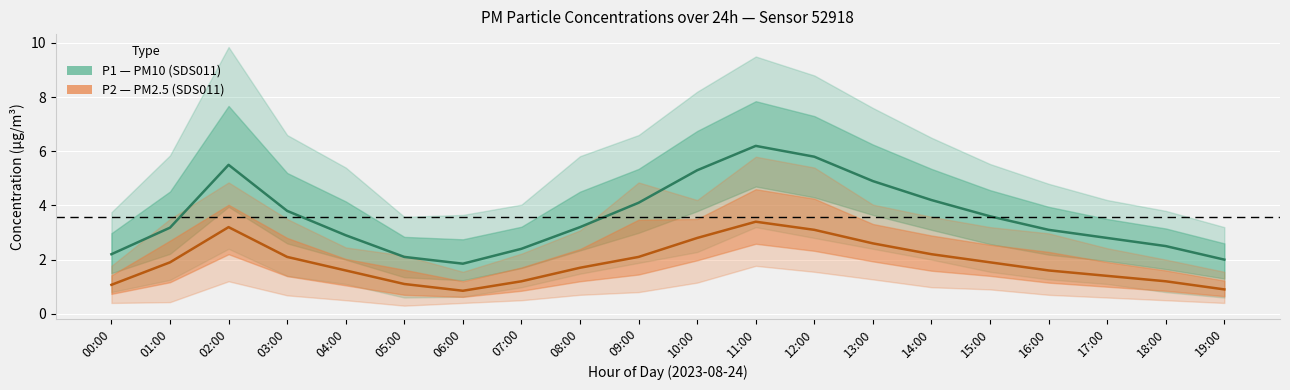

What are all the series names shown in the legend?

P1, P2